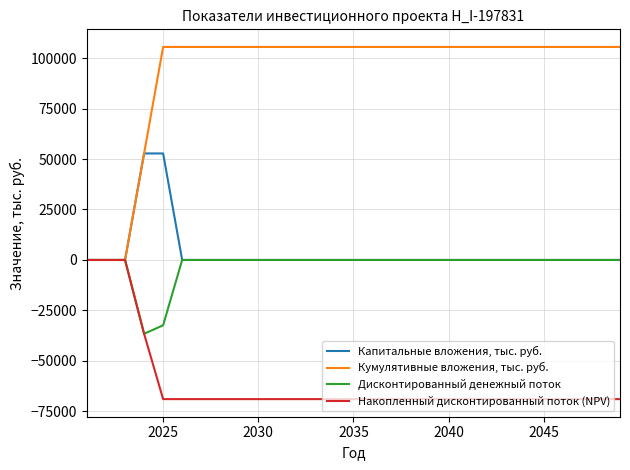

How many series are shown in this chart?

4